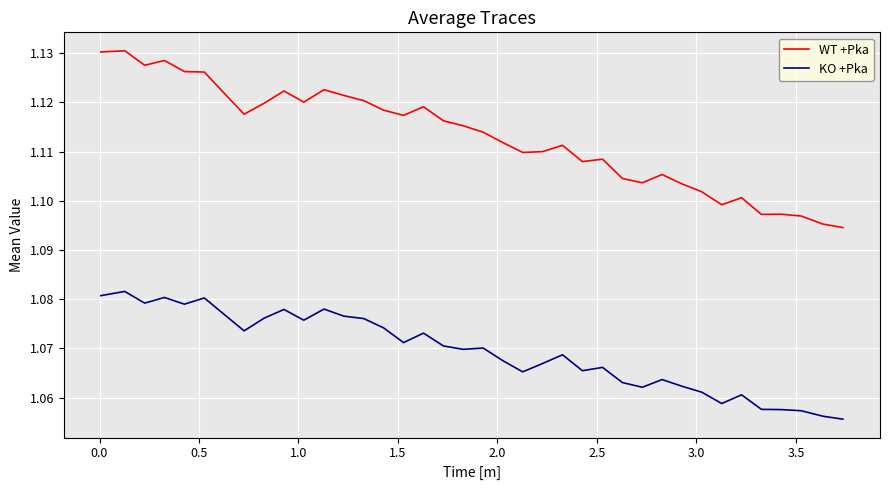

Is this an area chart (filled region under the line)?

No